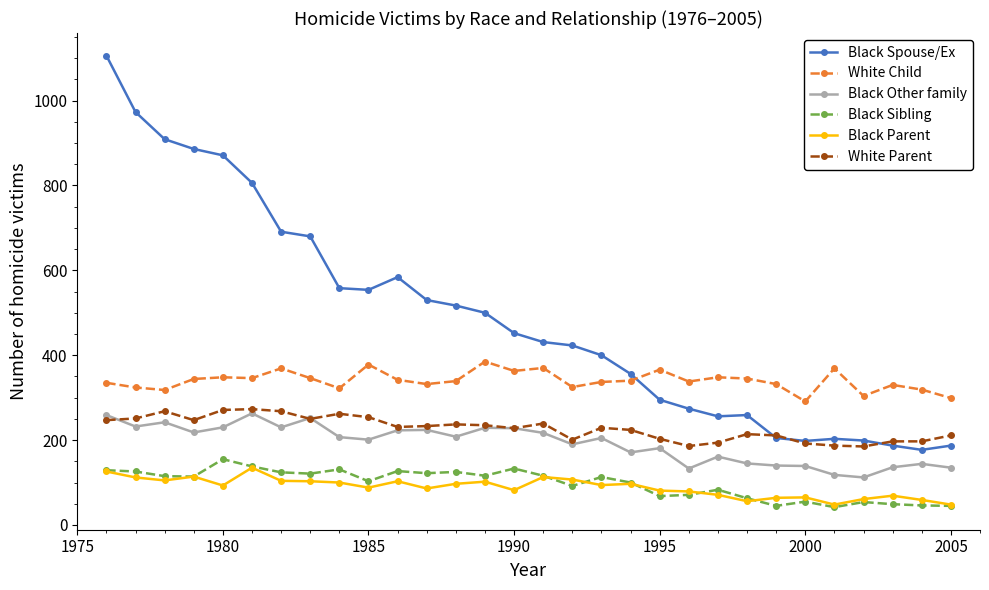

How many lines are shown in the chart?

6